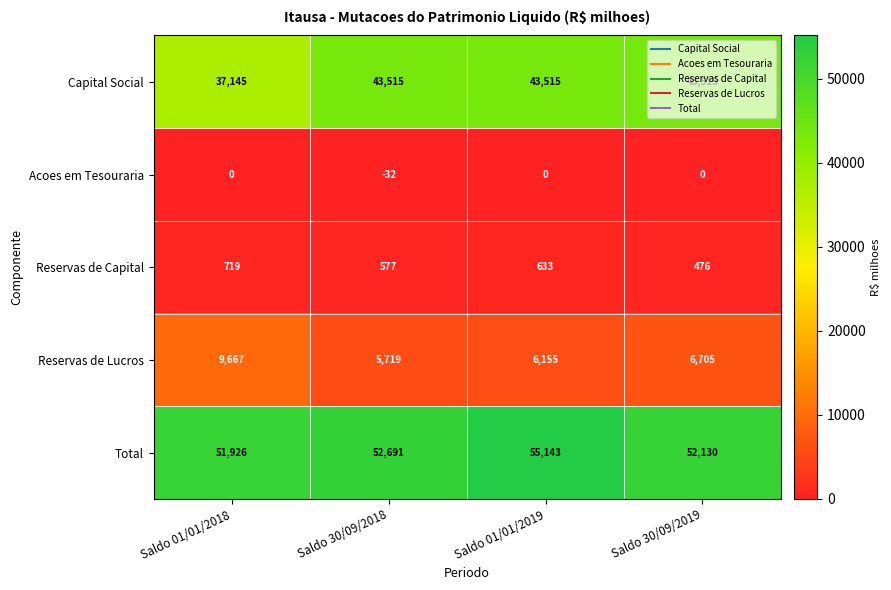

The Capital Social series shows 43515 at Saldo 30/09/2018. True or false?

True